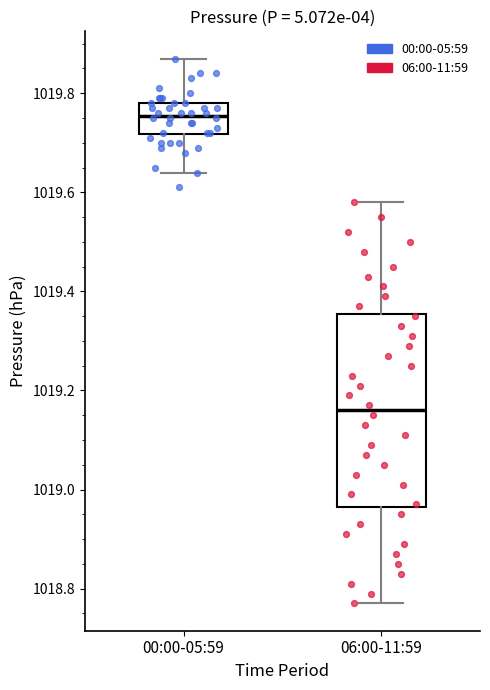

Which box has the highest median line?

00:00-05:59